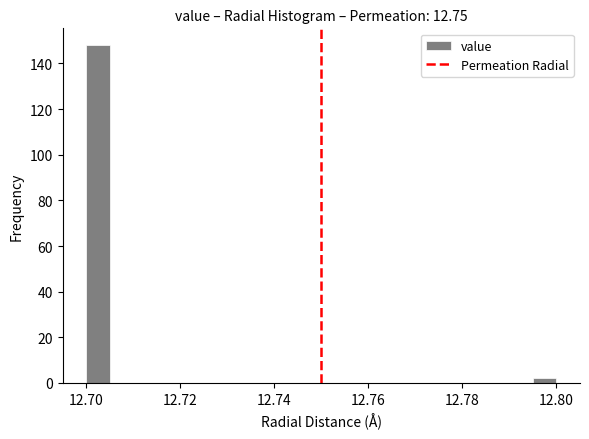

Read against the x-axis, roughly where is the centre of the tallest bar?

12.702